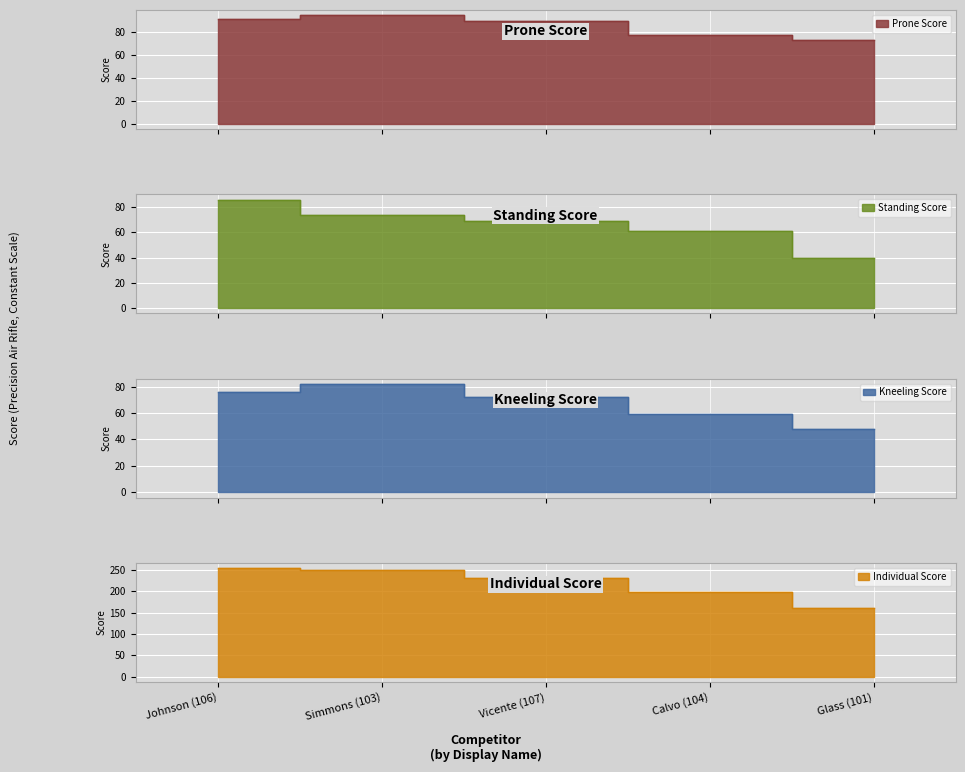

At which category is the sum across all series the highest?

Johnson (106)